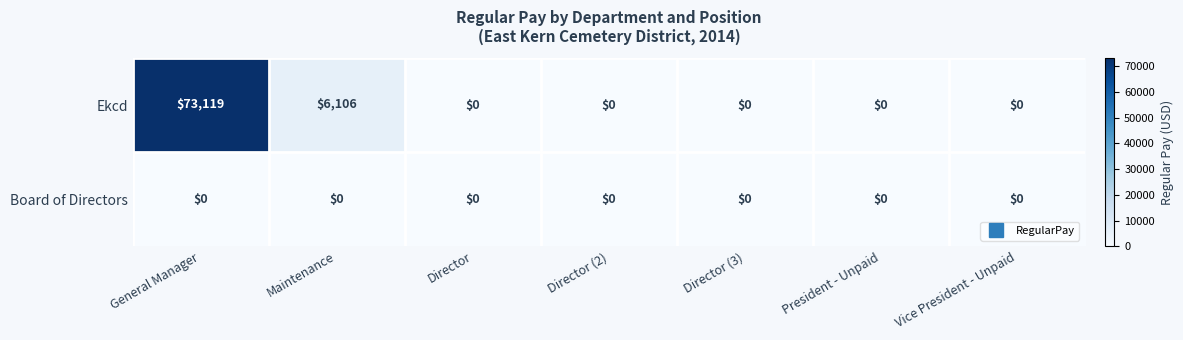

The Board of Directors series shows 0 at Vice President - Unpaid. True or false?

True